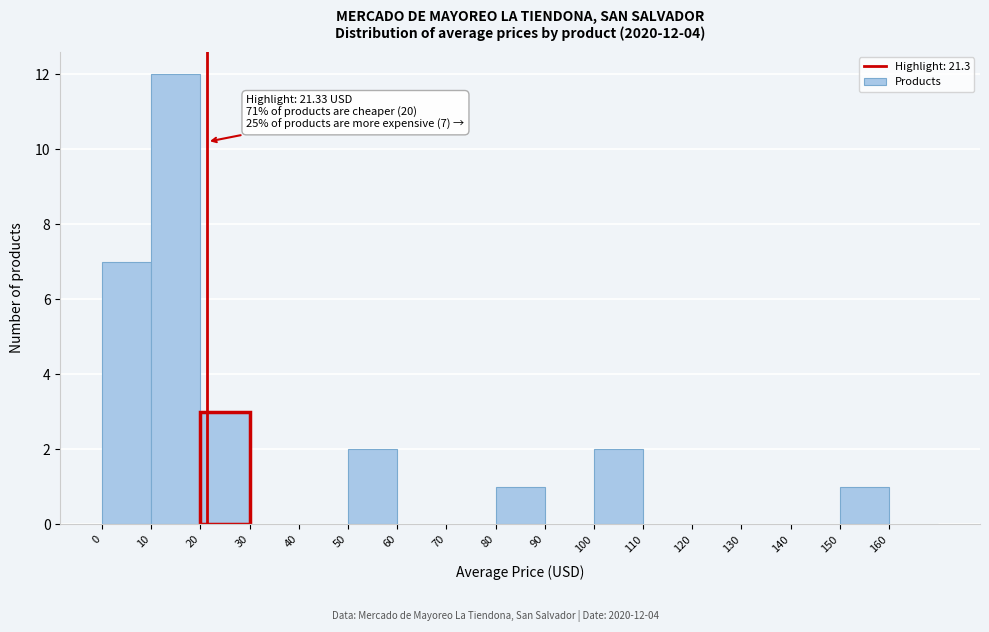

Which range on the x-axis has the tallest bar?

10 to 20